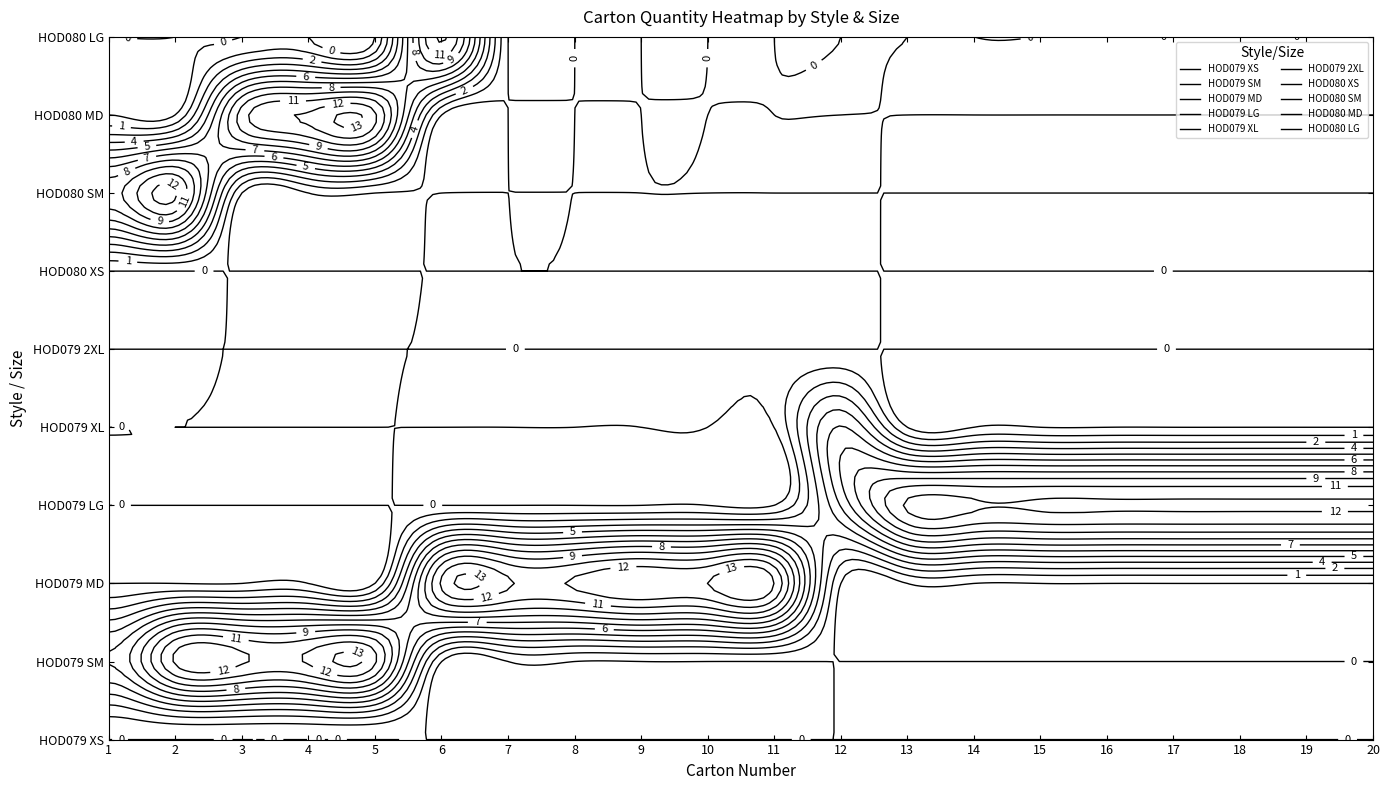

What is the difference between the highest and lowest values at 6?

12